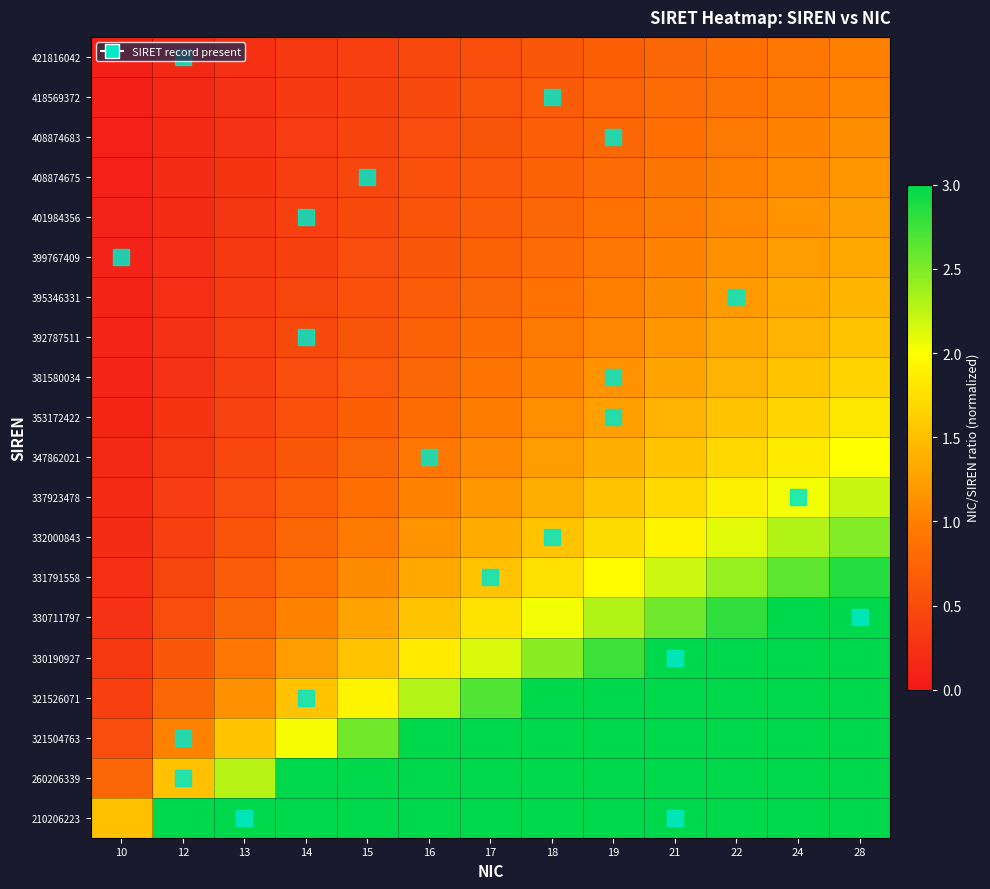

What is the total value across all series at 22?

60.4